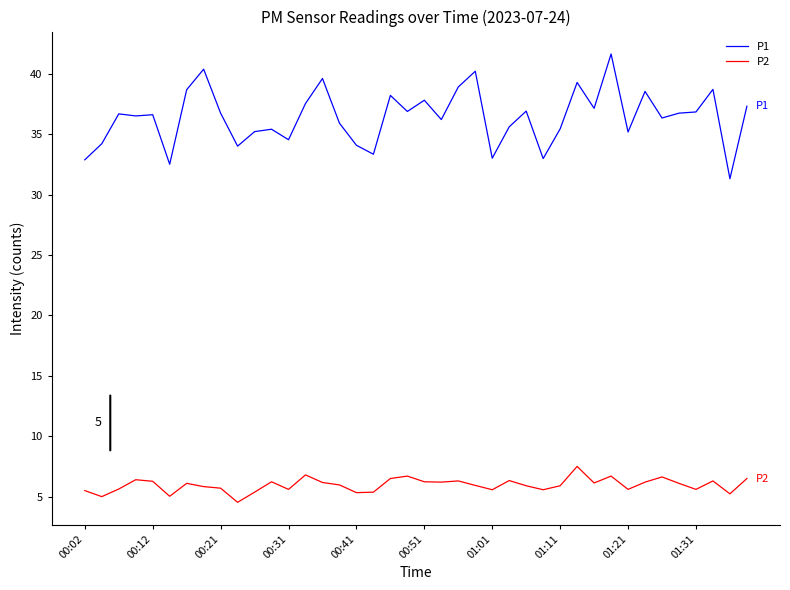

What is the maximum value for P2?

7.5